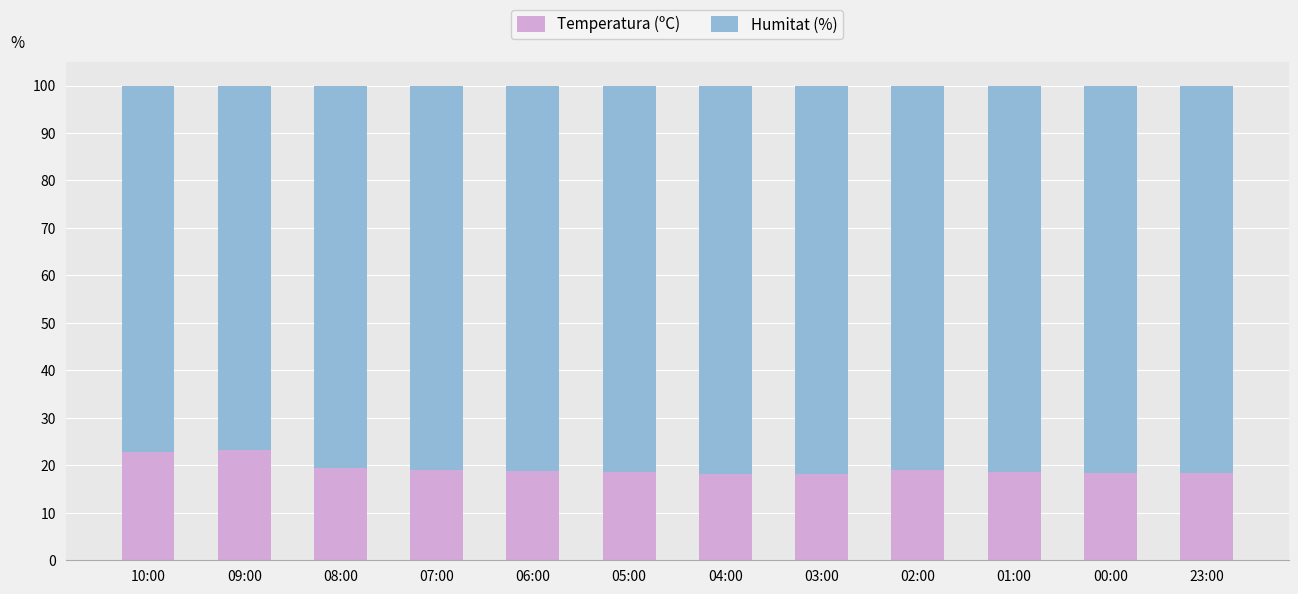

What is the difference between the maximum and minimum values in the Temperatura (ºC) series?

4.9